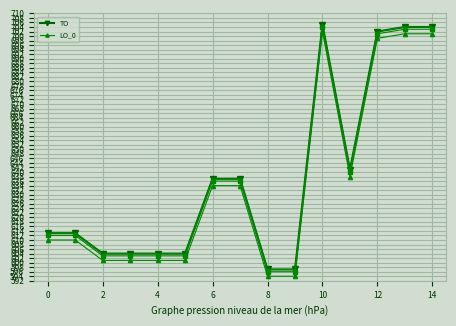

What is the minimum value for LO_0?

594